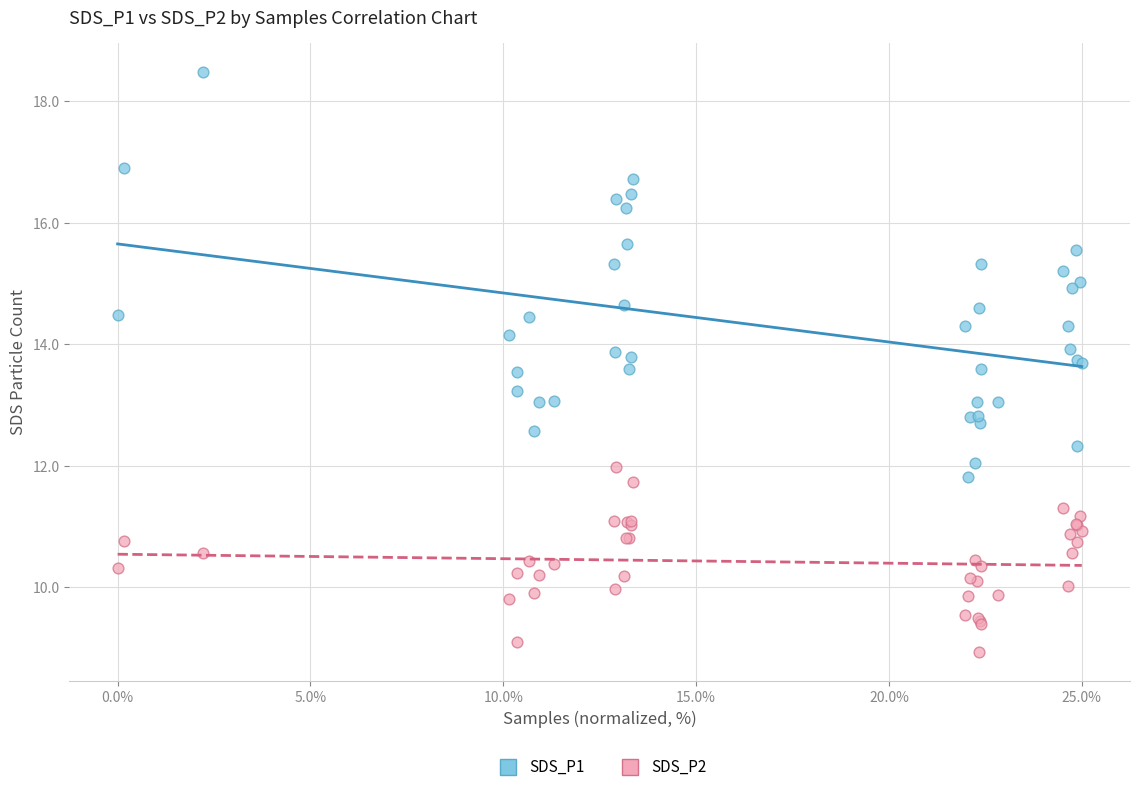

Which series contains the highest Y value?

SDS_P1